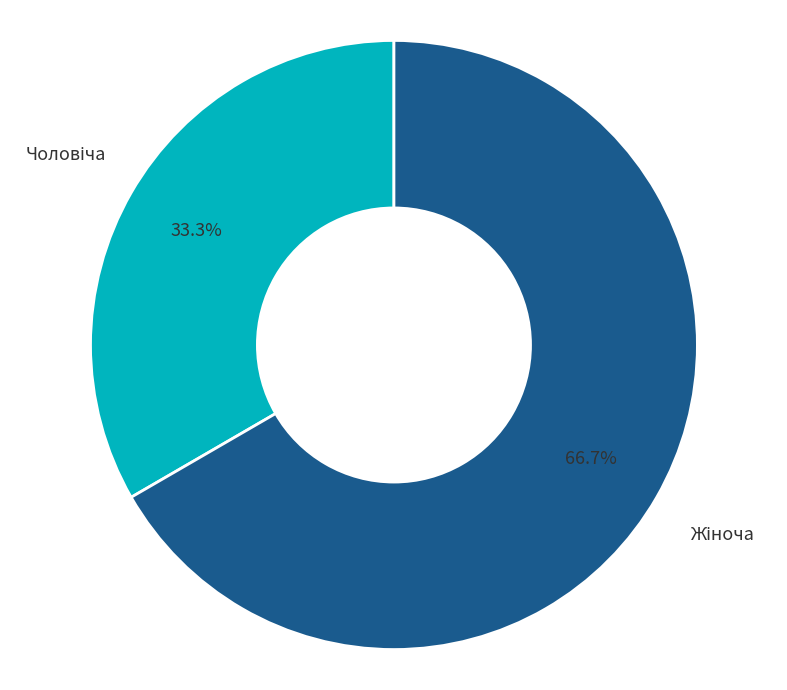

Does any single category account for the majority?

Yes